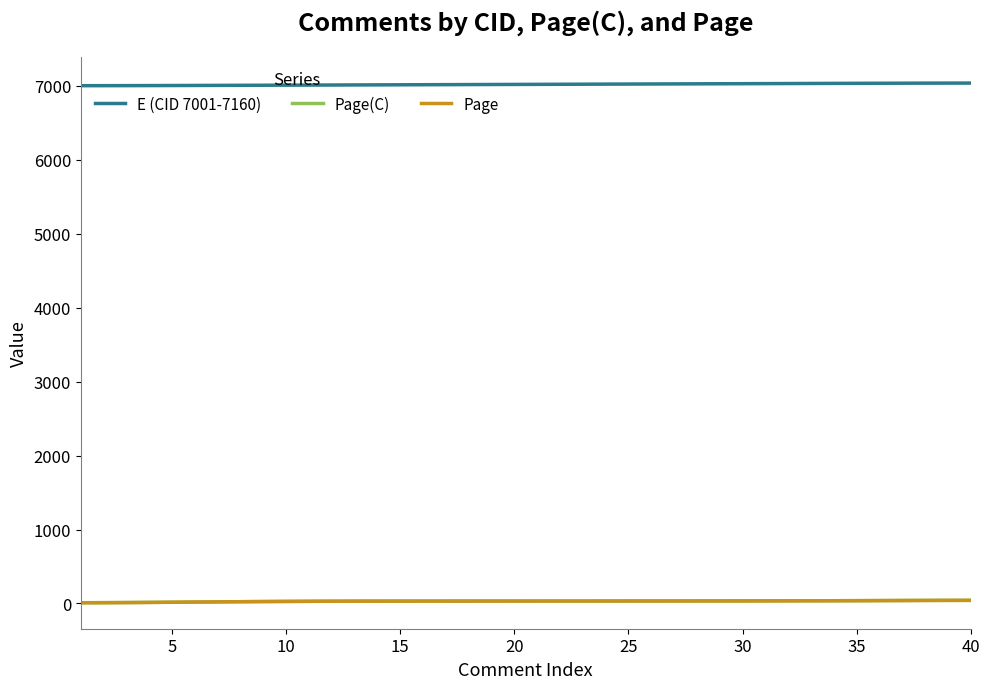

Does the chart have visible grid lines?

No